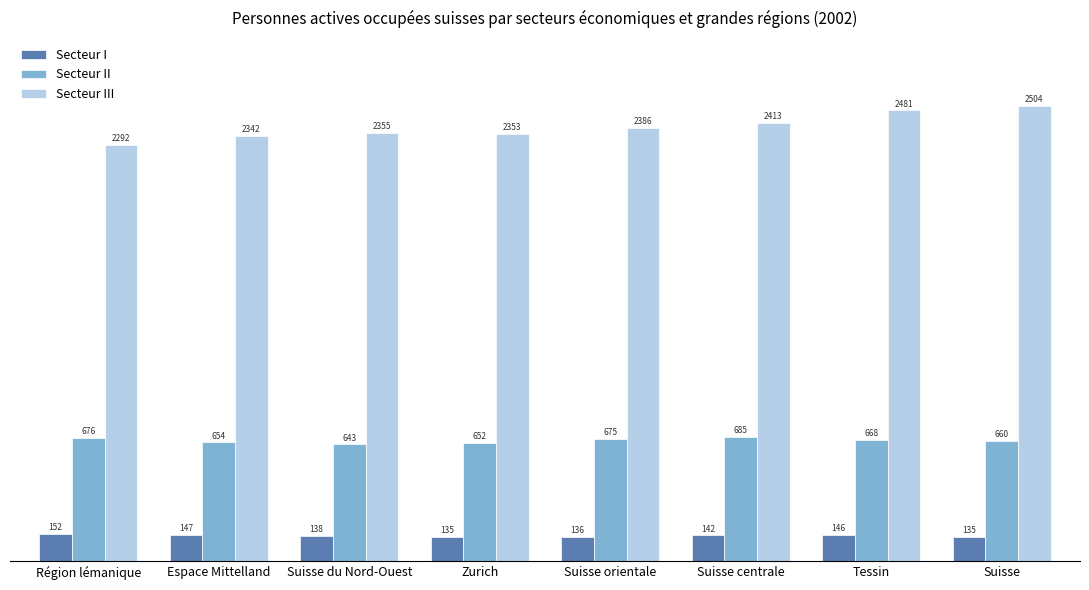

What are all the series names shown in the legend?

Secteur I, Secteur II, Secteur III